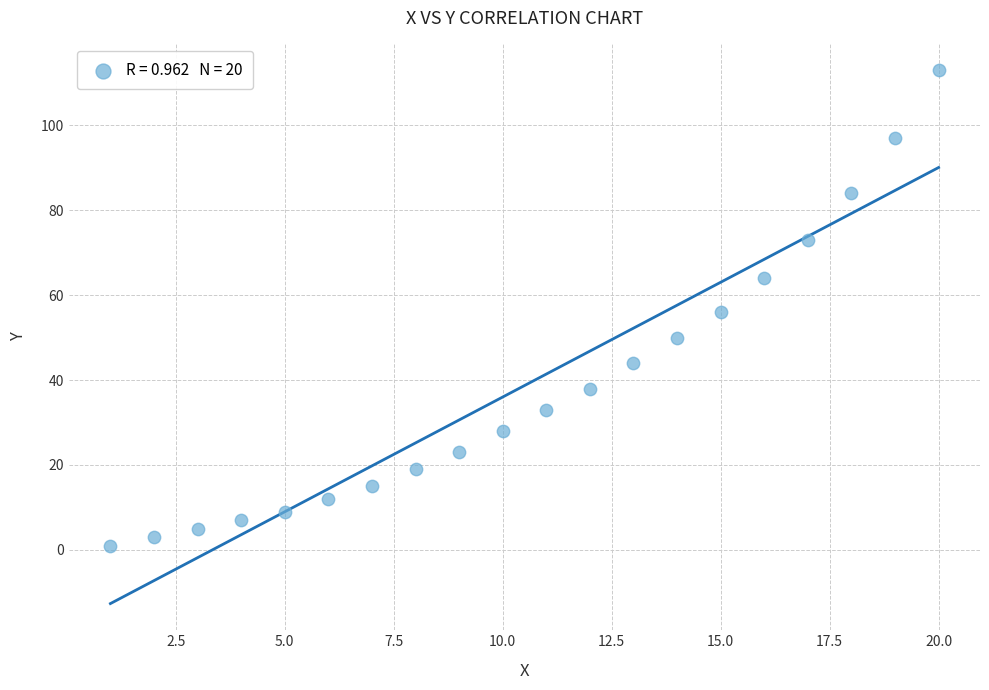

What is the range of X values (max minus min)?

19